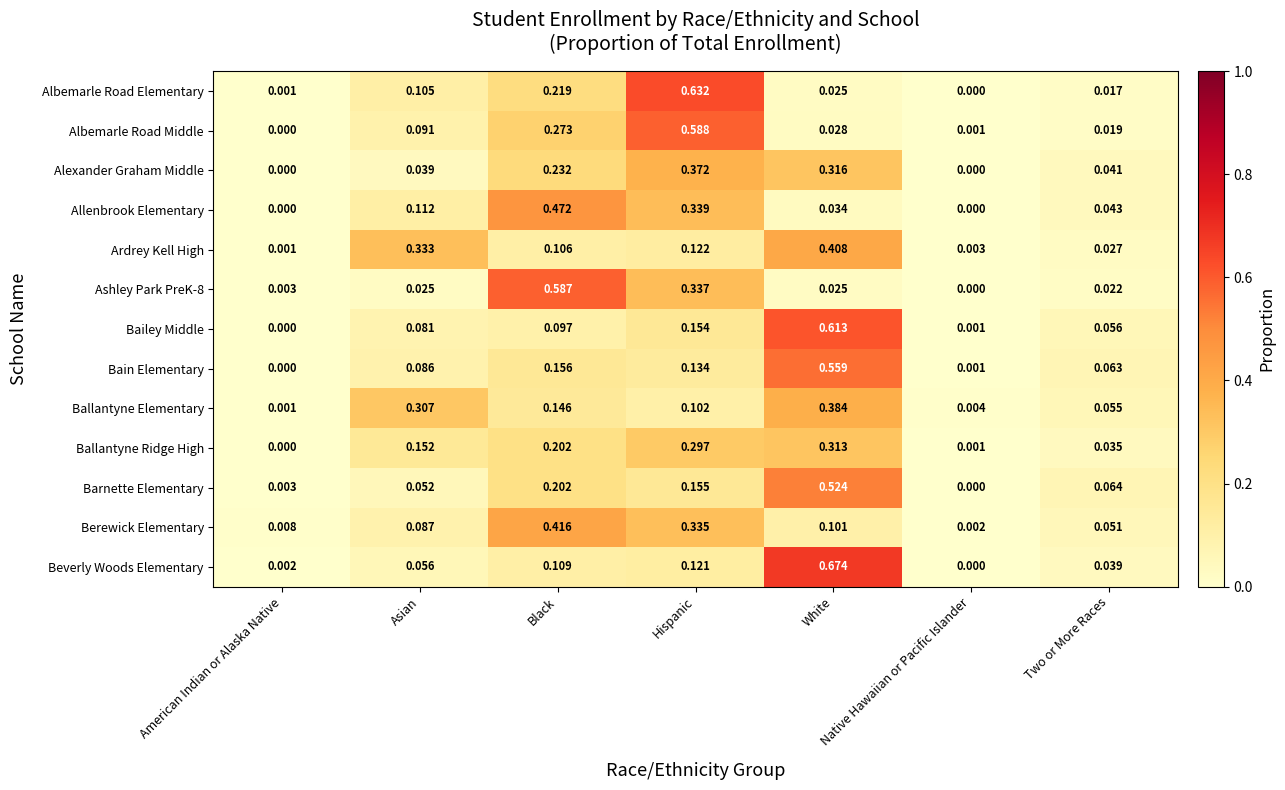

At Hispanic, list the series in order from largest to smallest.

Albemarle Road Elementary, Albemarle Road Middle, Alexander Graham Middle, Allenbrook Elementary, Ashley Park PreK-8, Berewick Elementary, Ballantyne Ridge High, Barnette Elementary, Bailey Middle, Bain Elementary, Ardrey Kell High, Beverly Woods Elementary, Ballantyne Elementary